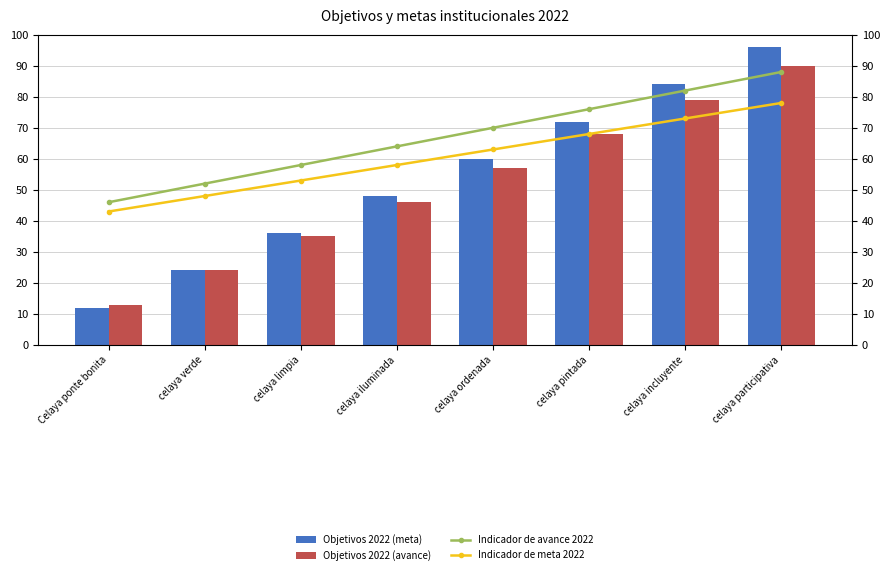

What is the difference between the maximum and minimum values in the Indicador de avance 2022 series?

42